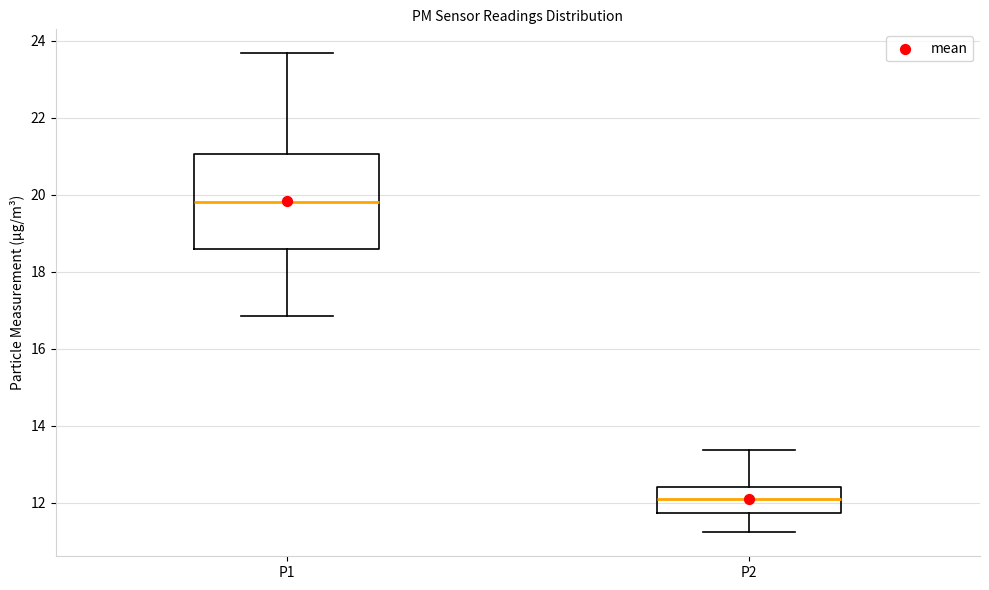

Where is the upper edge of the box for P1 on the y-axis? The values are not printed on the chart, so give them approximately, as read against the axis.

21.0